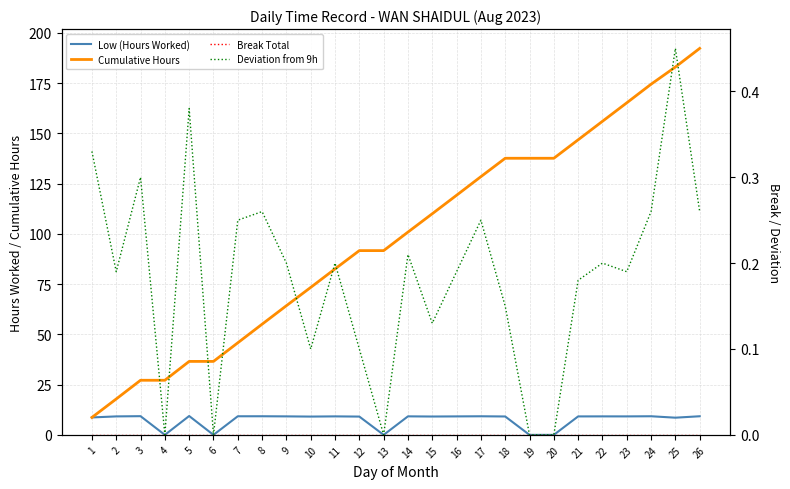

List the series in order of their peak value, highest first.

Cumulative Hours, Low (Hours Worked), Deviation from 9h, Break Total